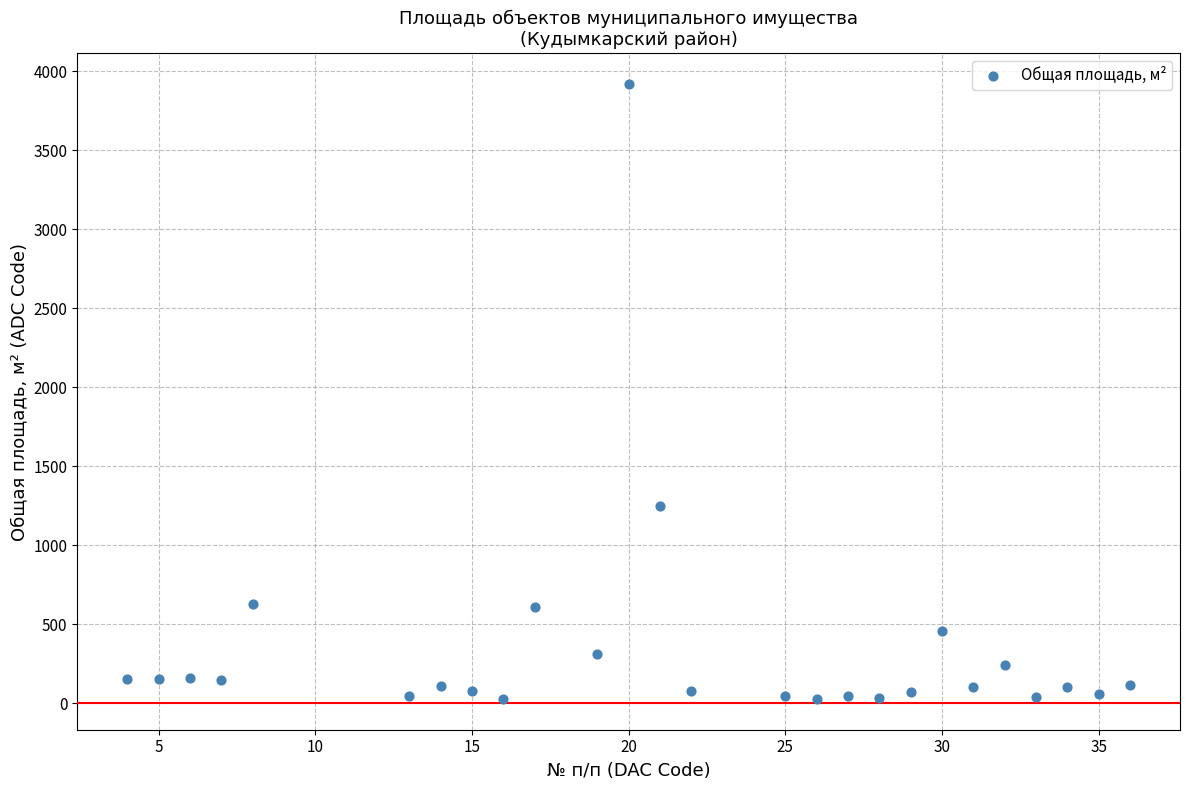

What Y value in the scatter plot is closest to 1972?

1248.0